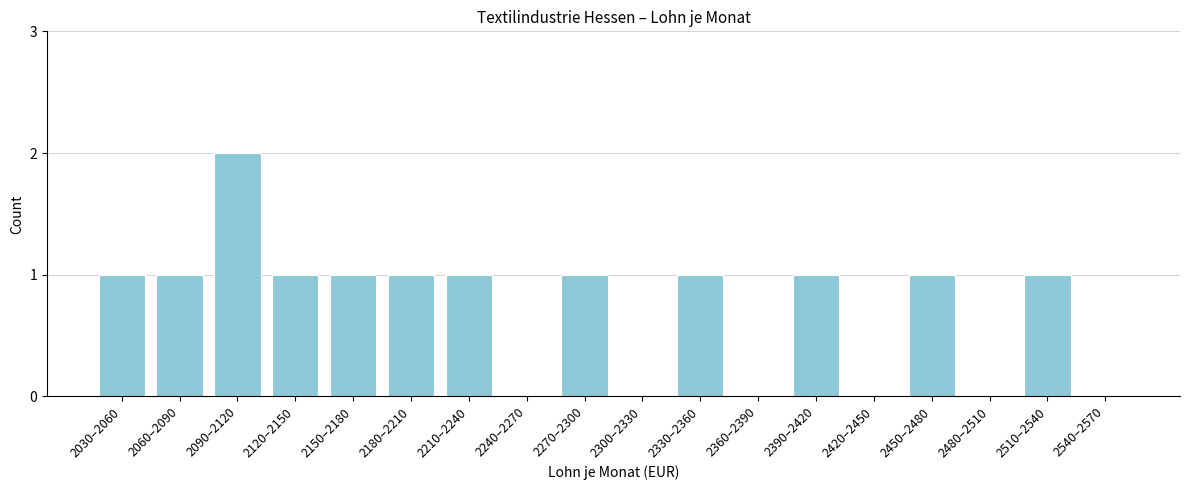

Reading left to right, transcribe all the data shown in this chart.

2030–2060=1	2060–2090=1	2090–2120=2	2120–2150=1	2150–2180=1	2180–2210=1	2210–2240=1	2240–2270=0	2270–2300=1	2300–2330=0	2330–2360=1	2360–2390=0	2390–2420=1	2420–2450=0	2450–2480=1	2480–2510=0	2510–2540=1	2540–2570=0